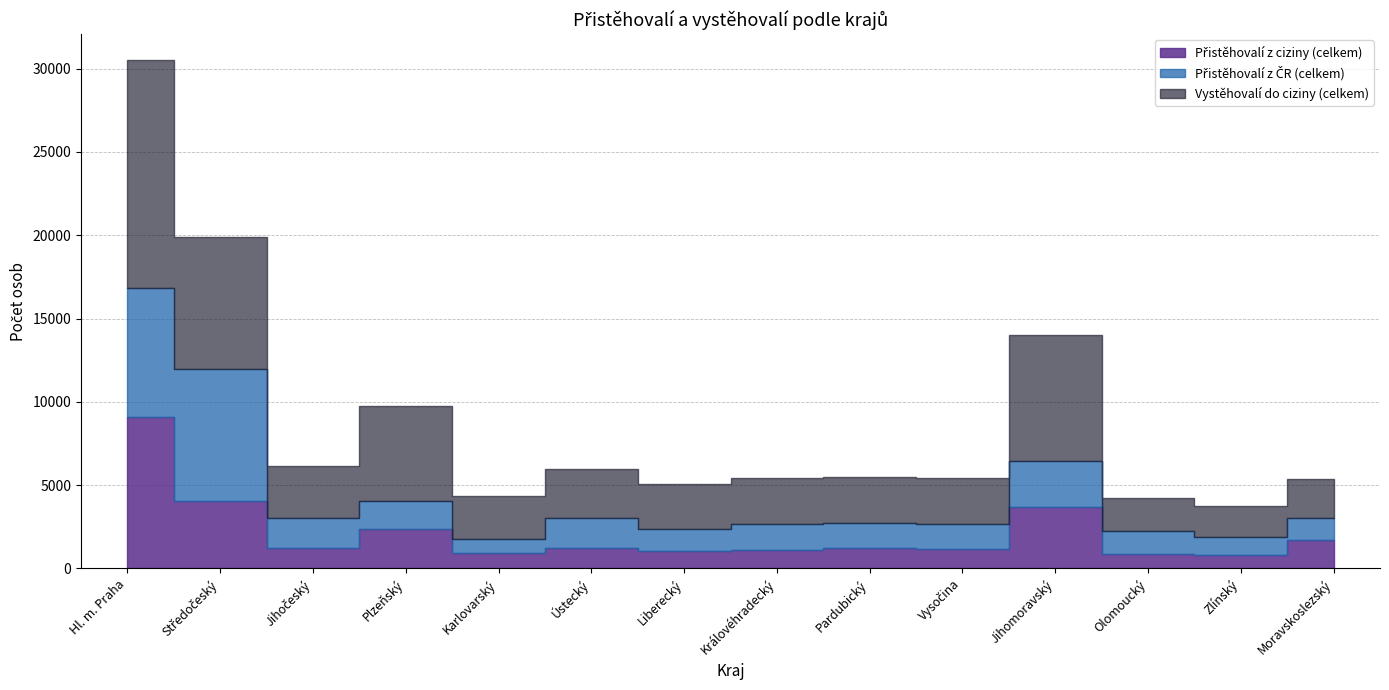

How many series are shown in this chart?

3